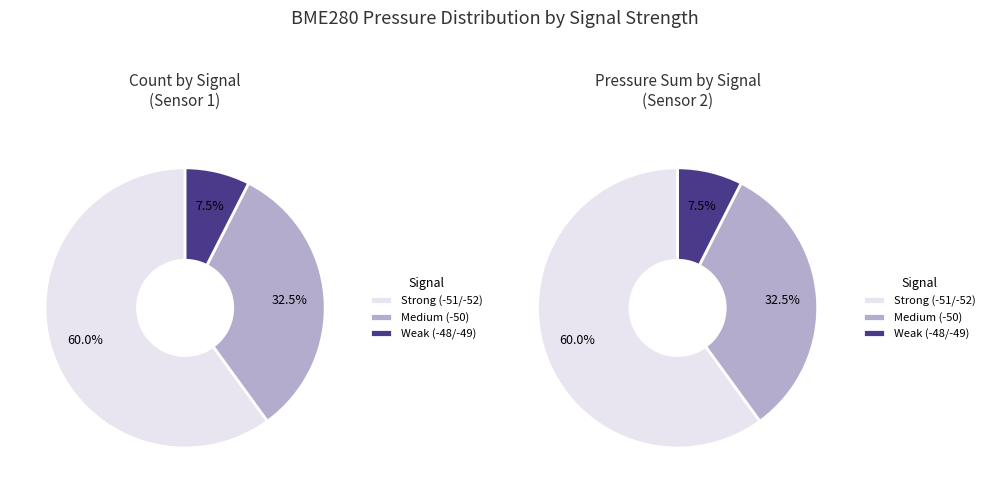

Does 4 represent more than half of the total?

No